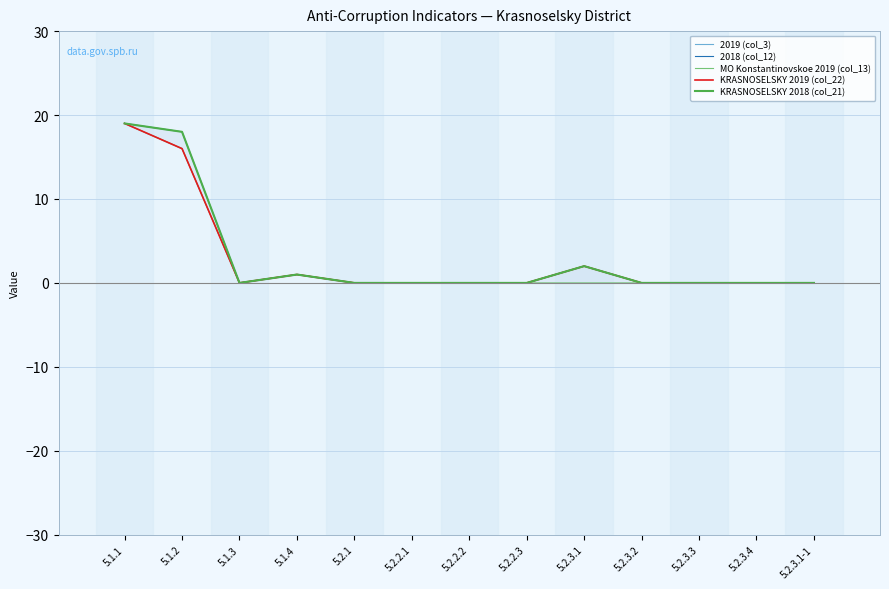

How many categories are shown in the chart?

13